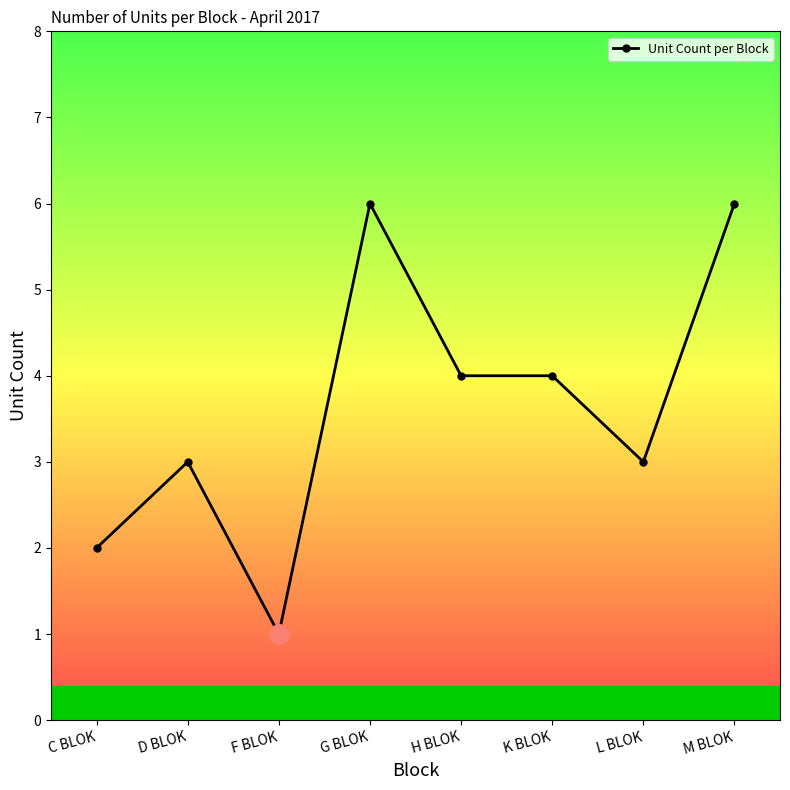

Reading left to right, transcribe all the data shown in this chart.

C BLOK=2	D BLOK=3	F BLOK=1	G BLOK=6	H BLOK=4	K BLOK=4	L BLOK=3	M BLOK=6